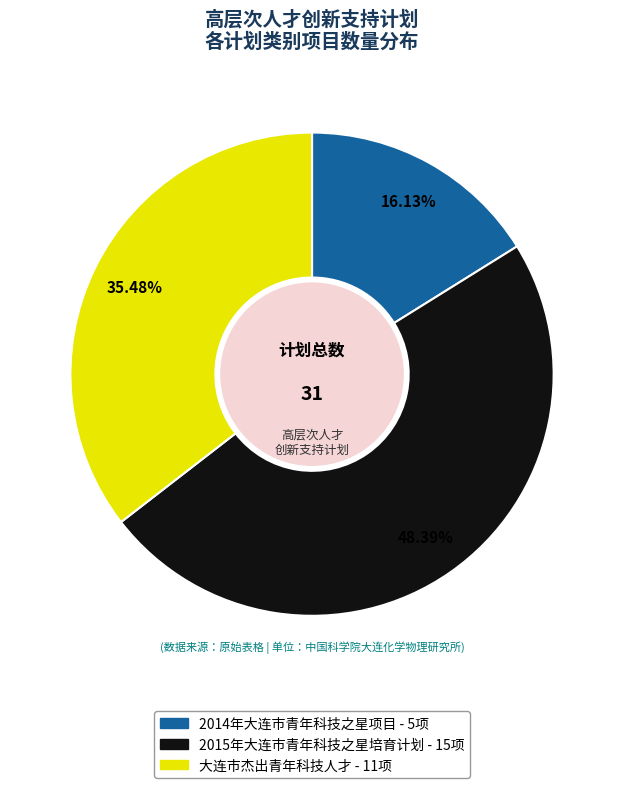

To the nearest percent, what is the average slice percentage?

33%